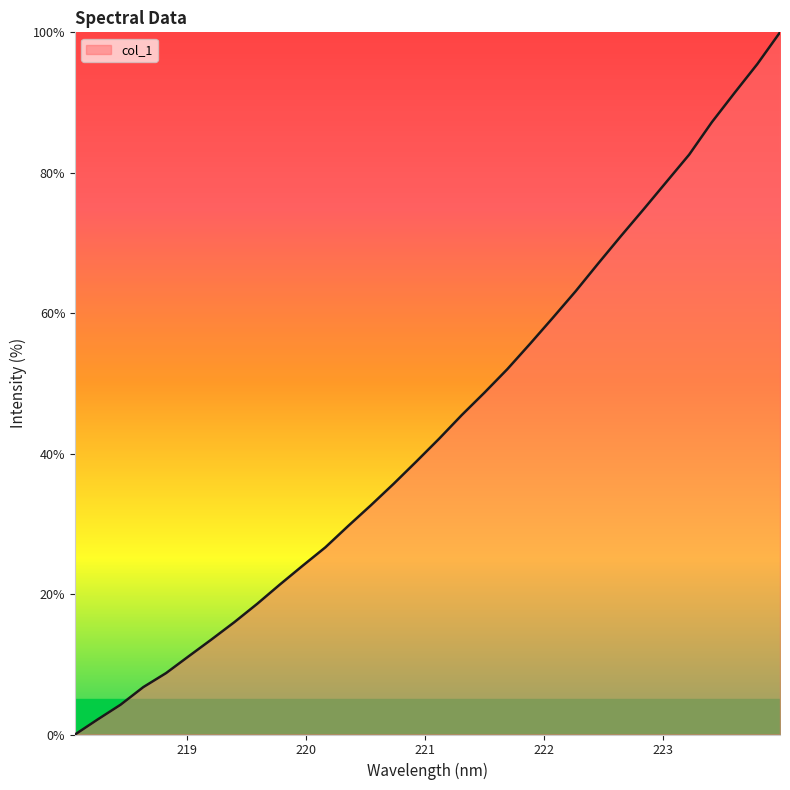

What is the maximum value shown in the chart?

100.0